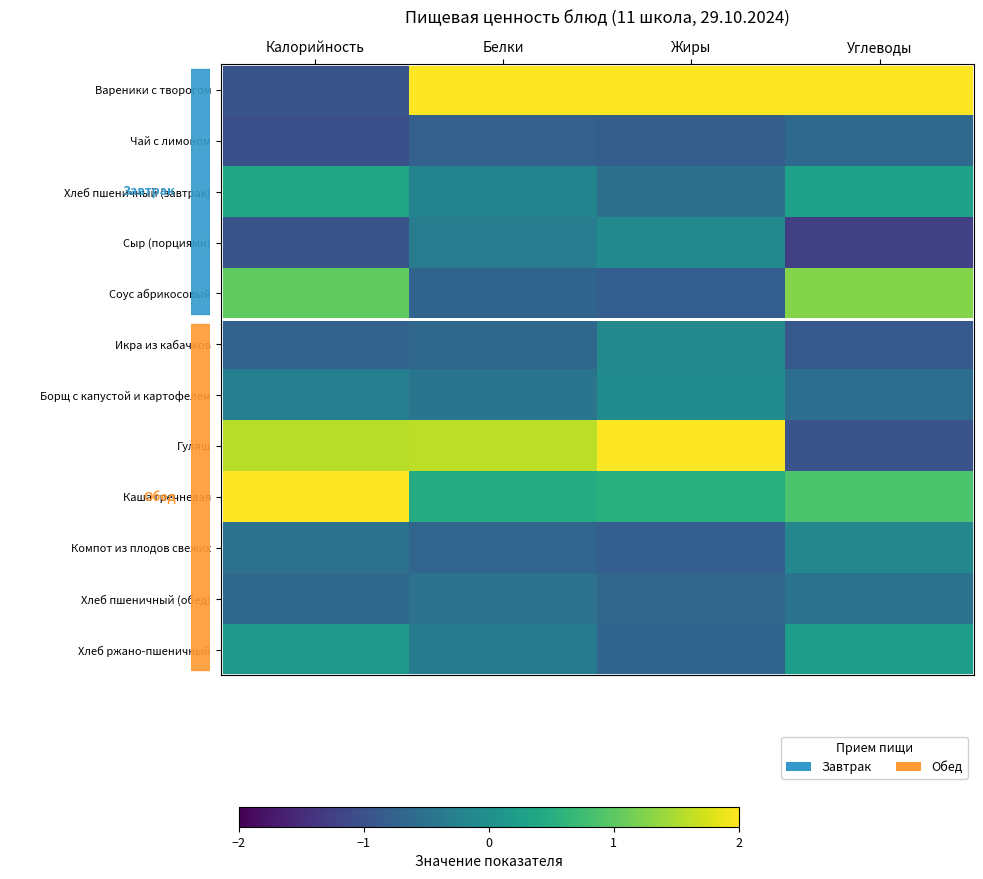

Between Углеводы and Калорийность, which is larger?

Углеводы